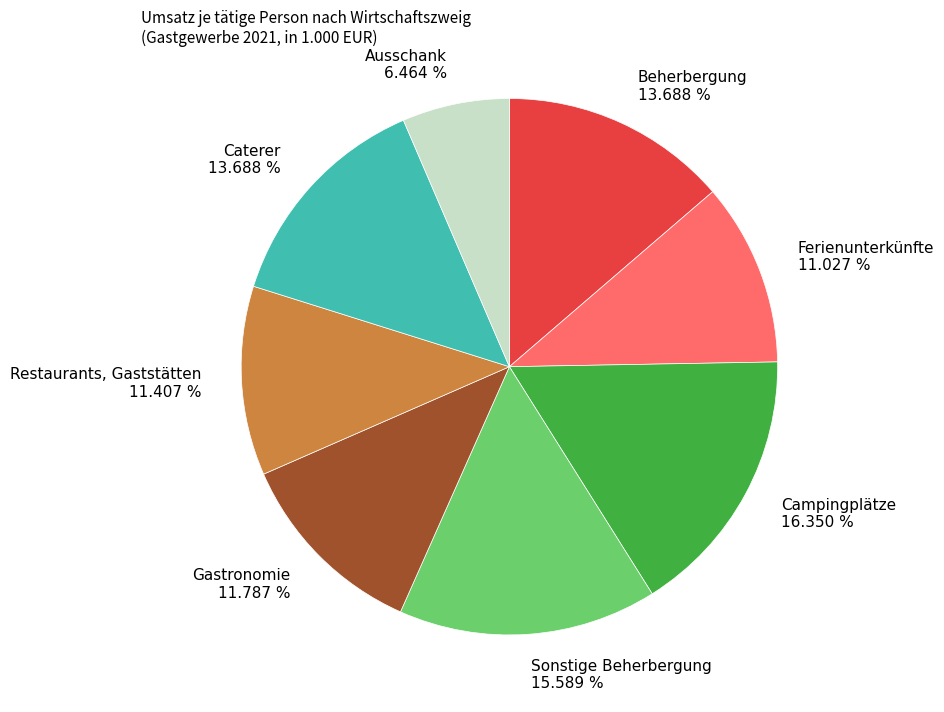

Between Caterer and Ausschank, which is larger?

Caterer